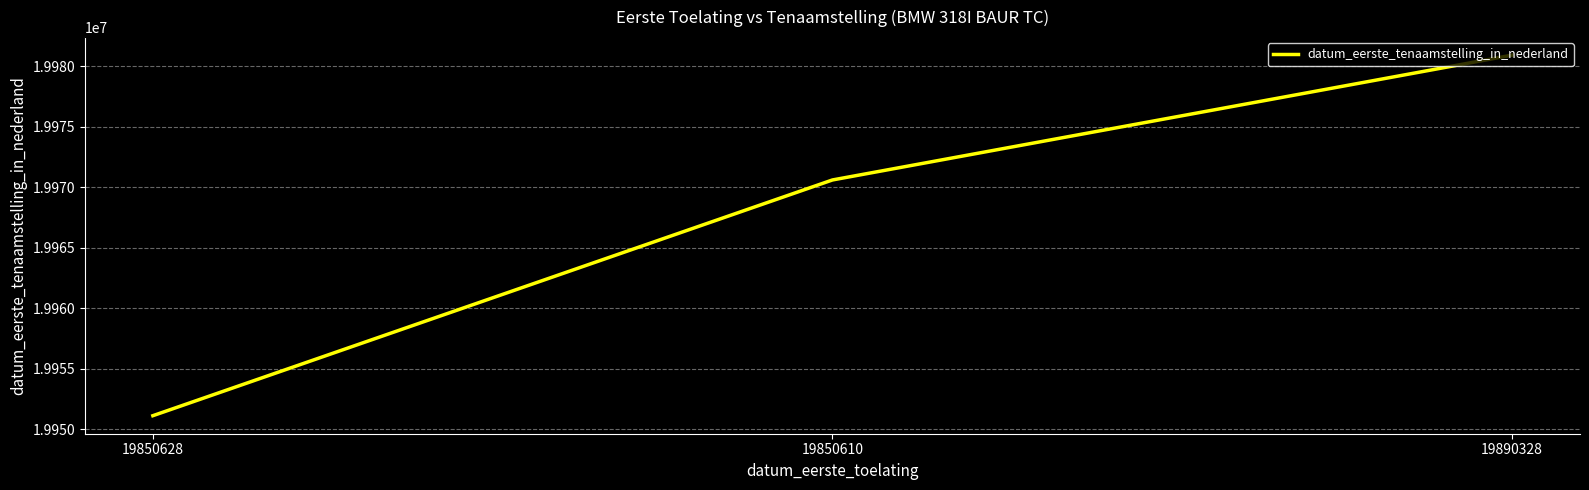

How many values are below 19970610?

1